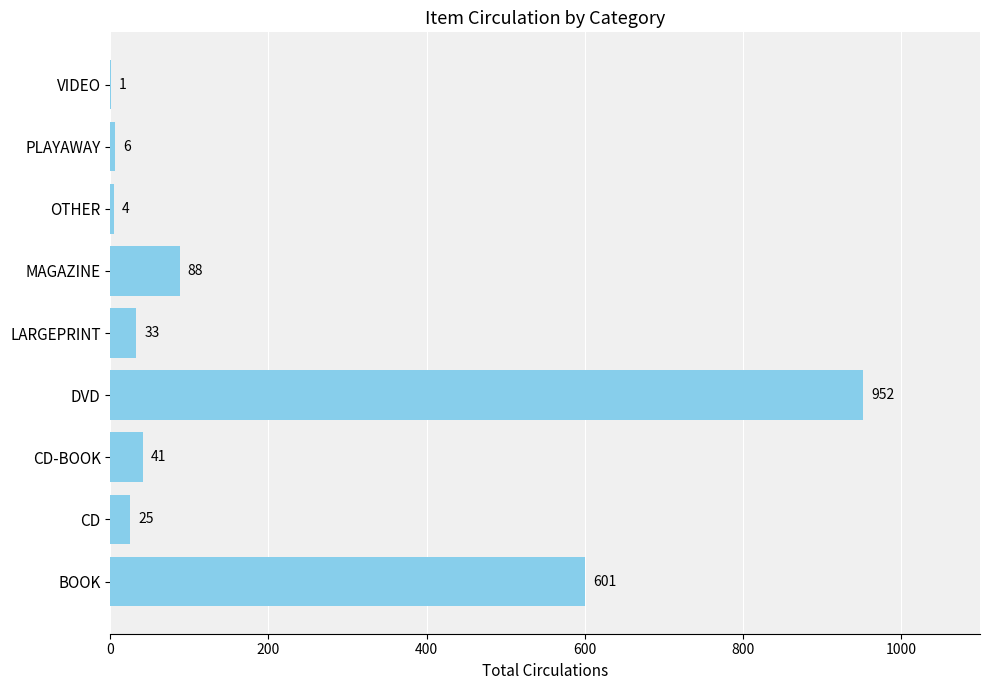

The value at VIDEO is 1. True or false?

True